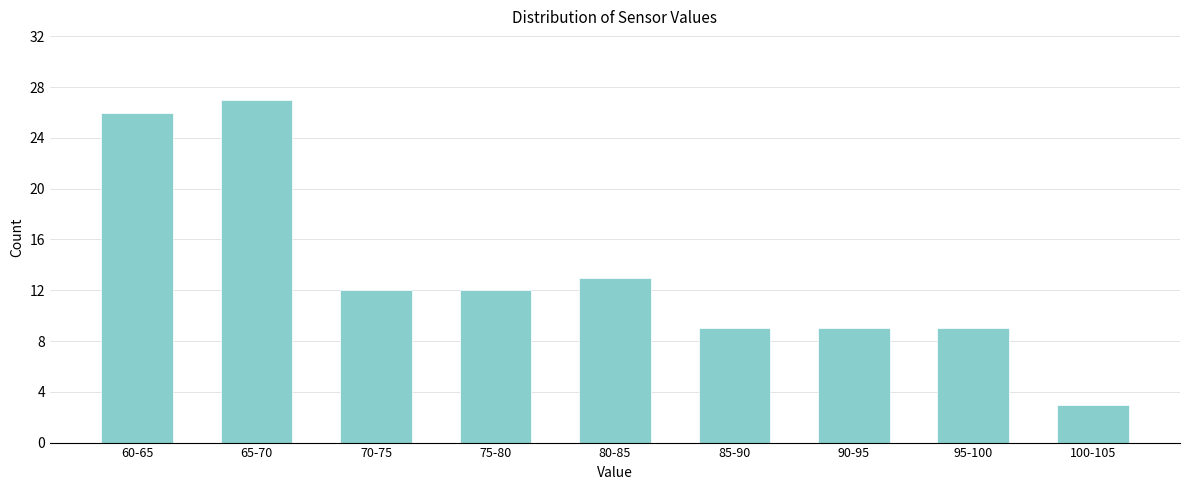

Reading right to left, transcribe all the data shown in this chart.

100-105=3	95-100=9	90-95=9	85-90=9	80-85=13	75-80=12	70-75=12	65-70=27	60-65=26